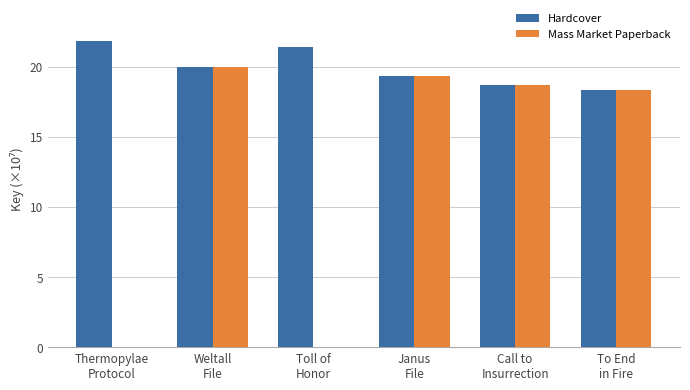

What is the sum of all Mass Market Paperback values?

76.4